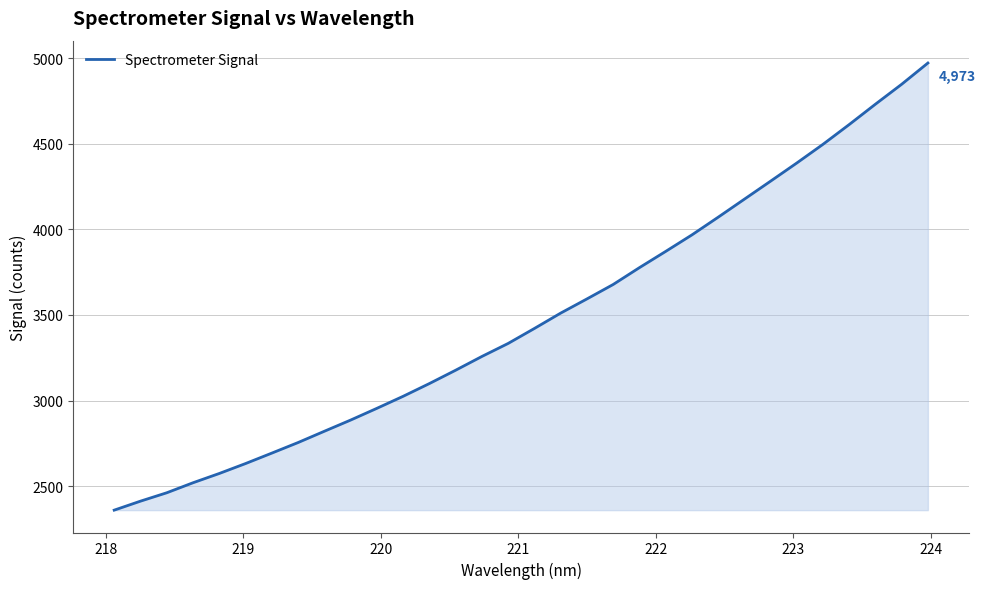

What is the smallest value displayed?

2359.1